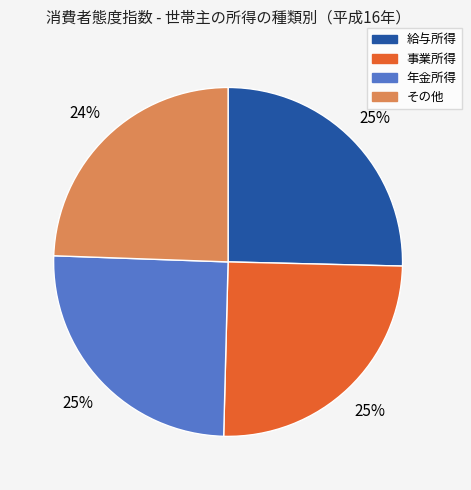

Is there a majority slice in this chart?

No